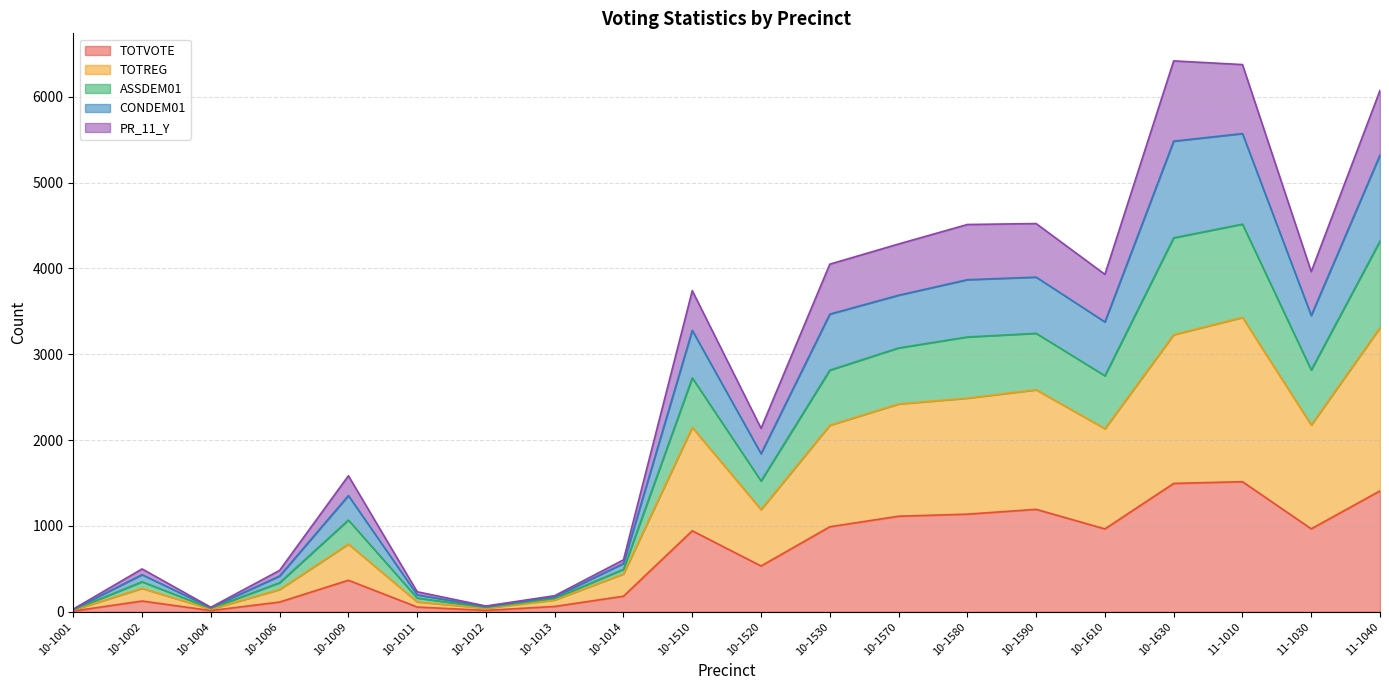

True or false: ASSDEM01 and CONDEM01 cross at least once.

False